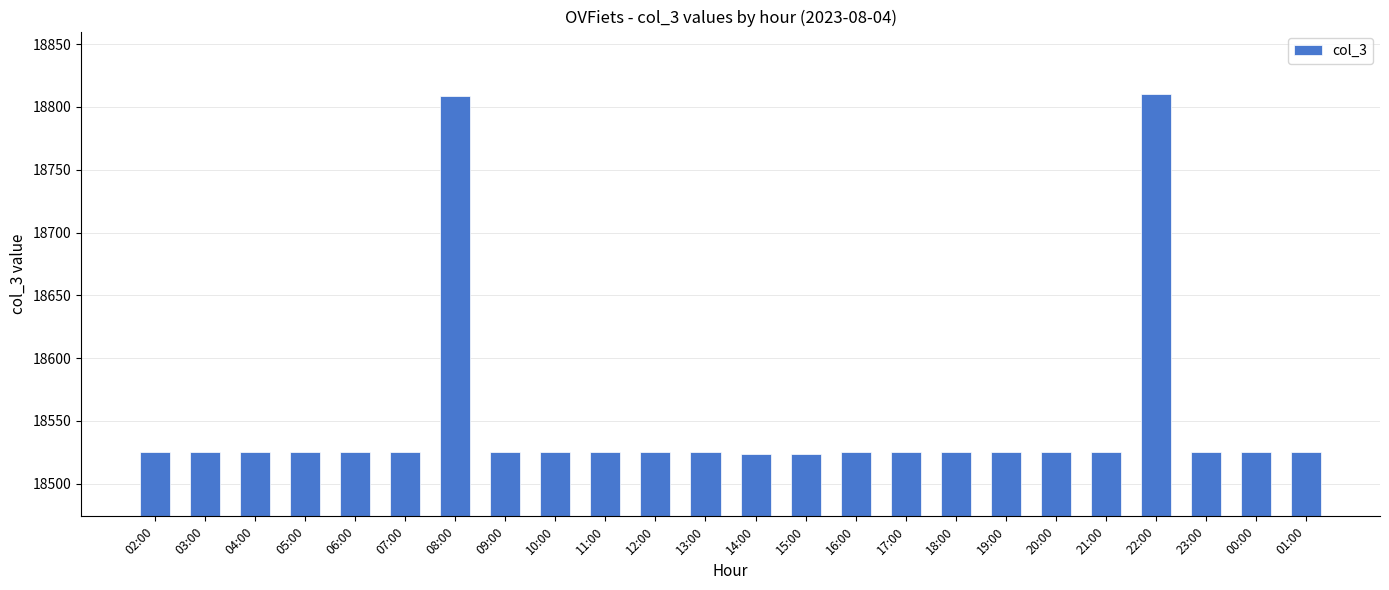

What is the smallest value displayed?

18524